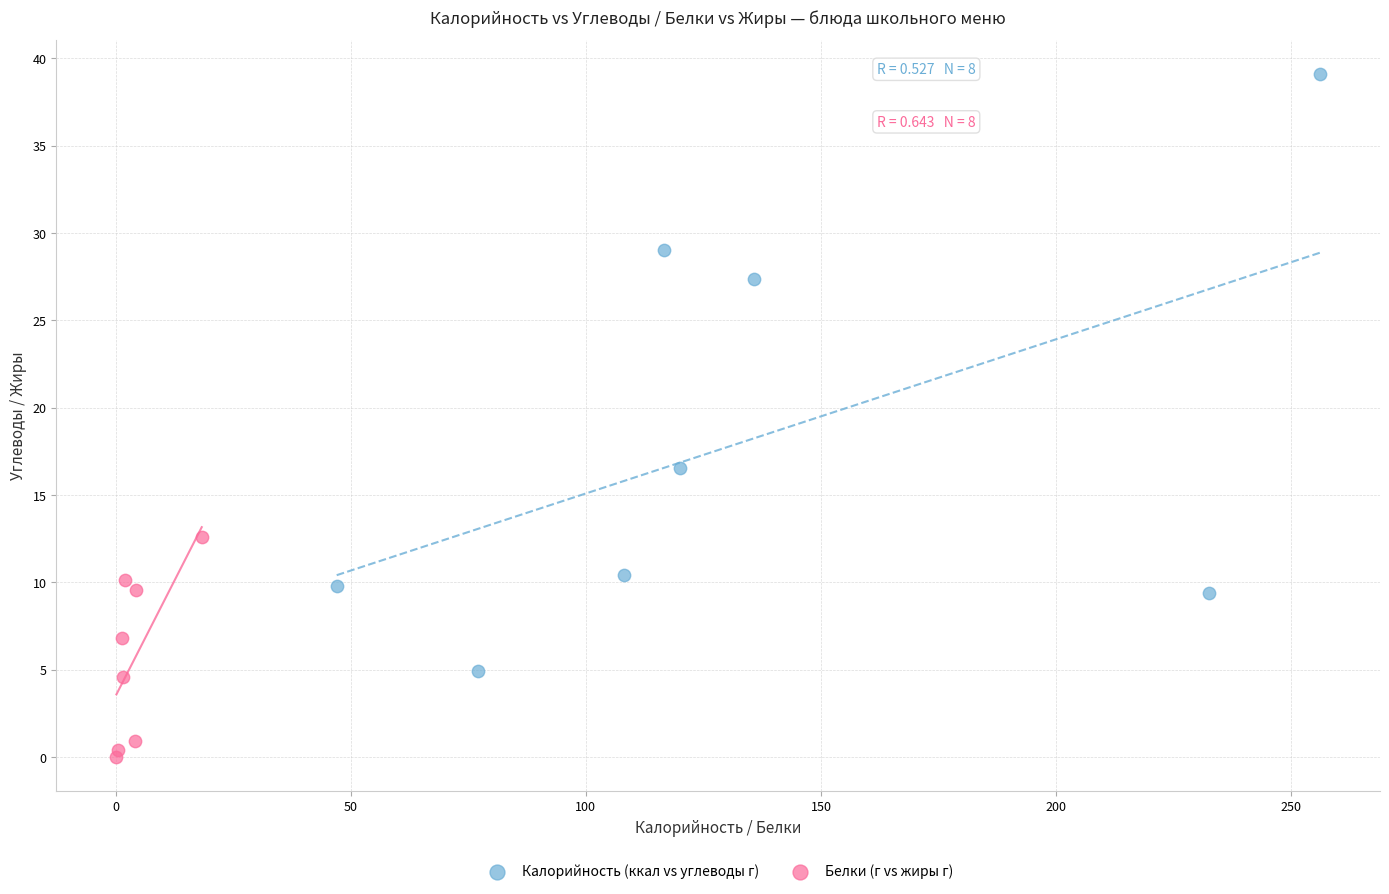

Which series has the widest spread of Y values?

Калорийность (ккал vs углеводы г)